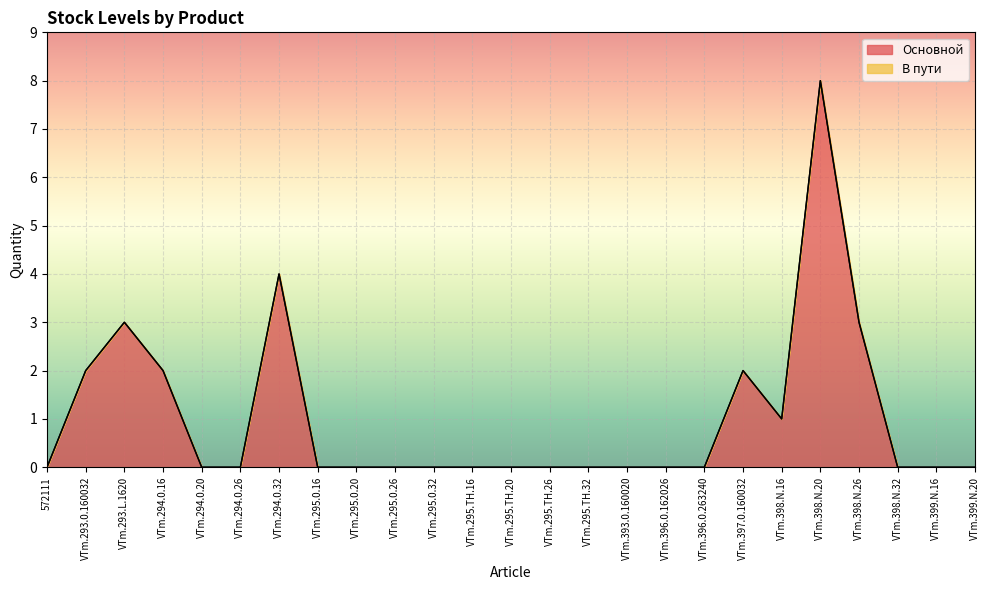

Is it true that the value at VTm.295.0.20 is 5?

False